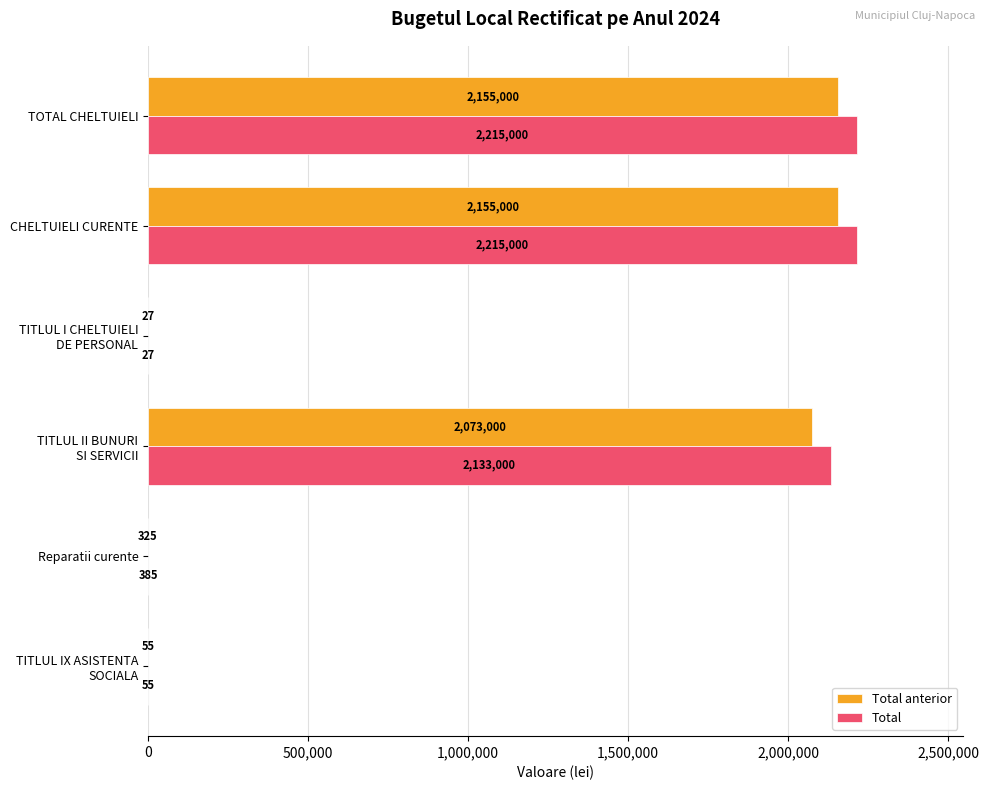

The Total anterior series shows 912228 at CHELTUIELI CURENTE. True or false?

False